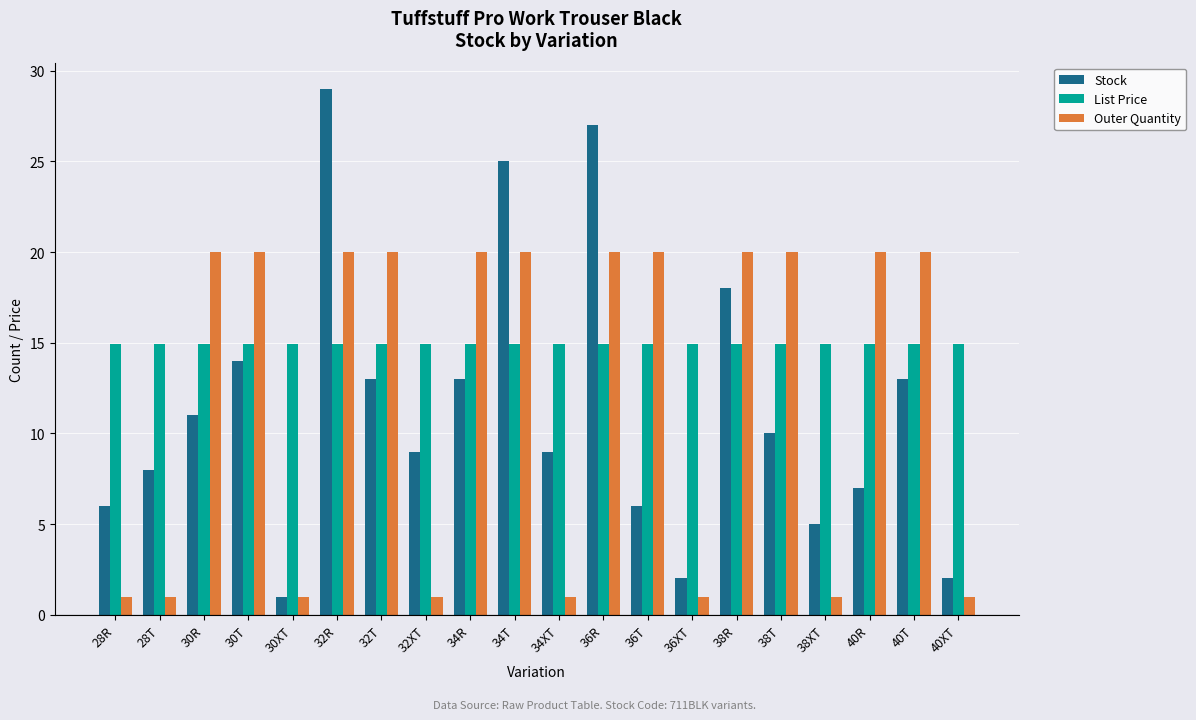

At how many categories does at least one series exceed 12?

20